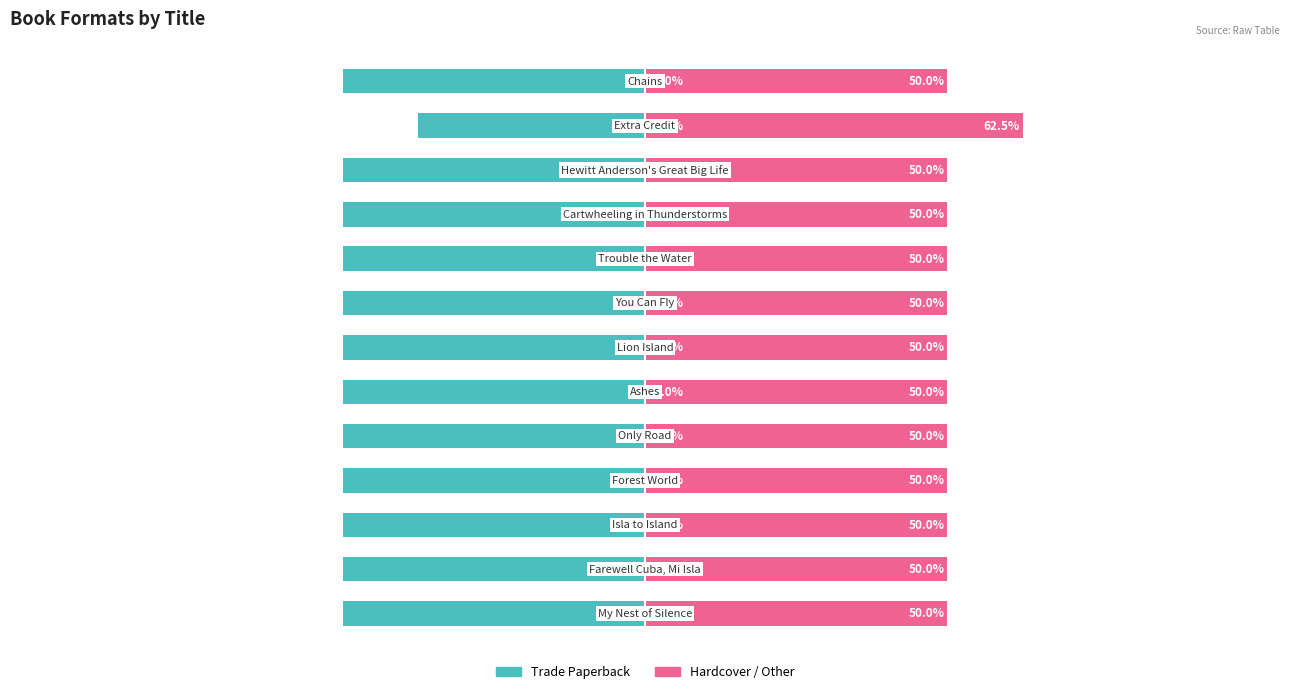

The Trade Paperback series shows -59.0 at 11. True or false?

False